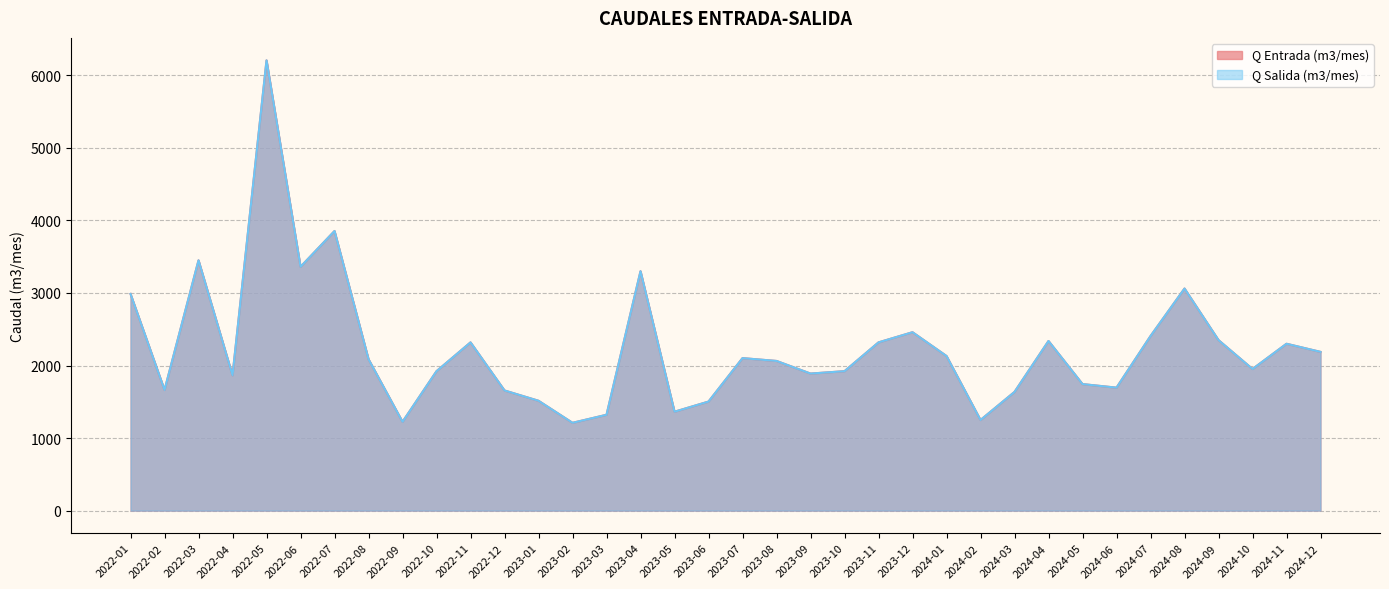

How many lines are shown in the chart?

2